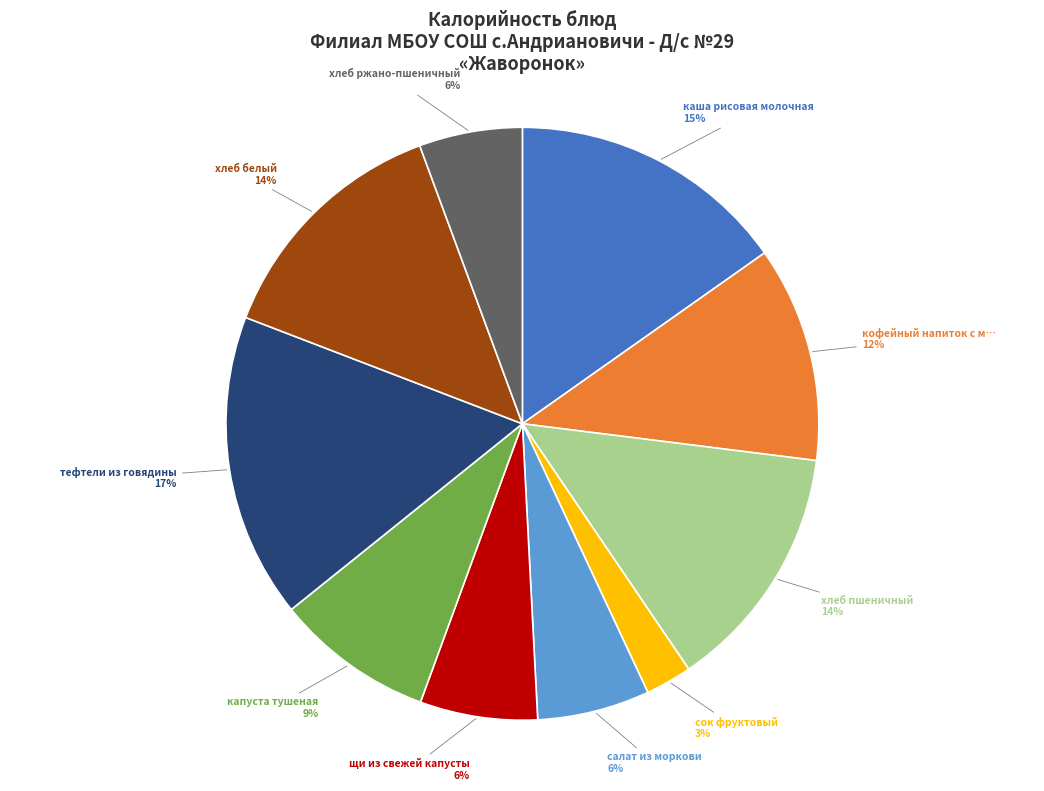

Is there any slice that represents more than half of the pie?

No